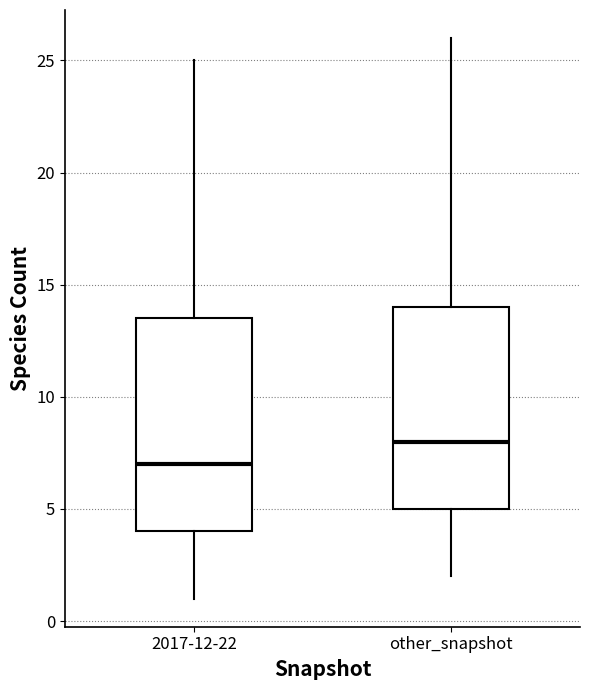

Where does the lower whisker of the box for other_snapshot end on the y-axis? The values are not printed on the chart, so give them approximately, as read against the axis.

2.0